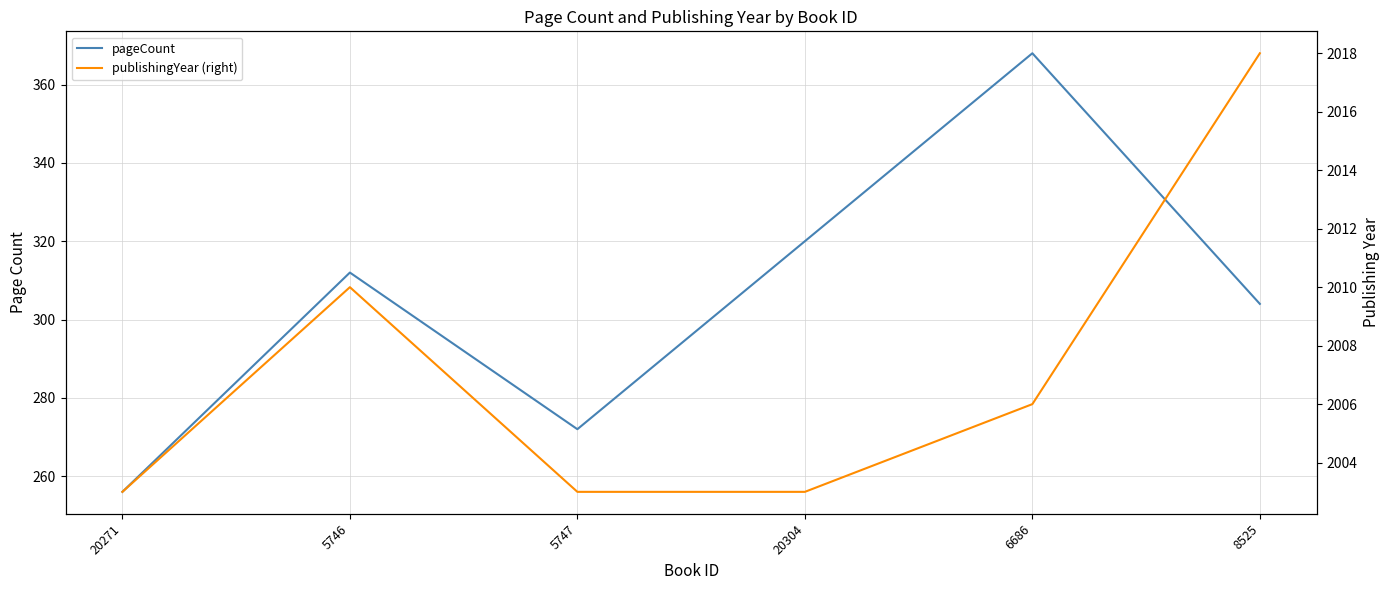

The value of publishingYear (right) at 20271 is 2003. True or false?

True